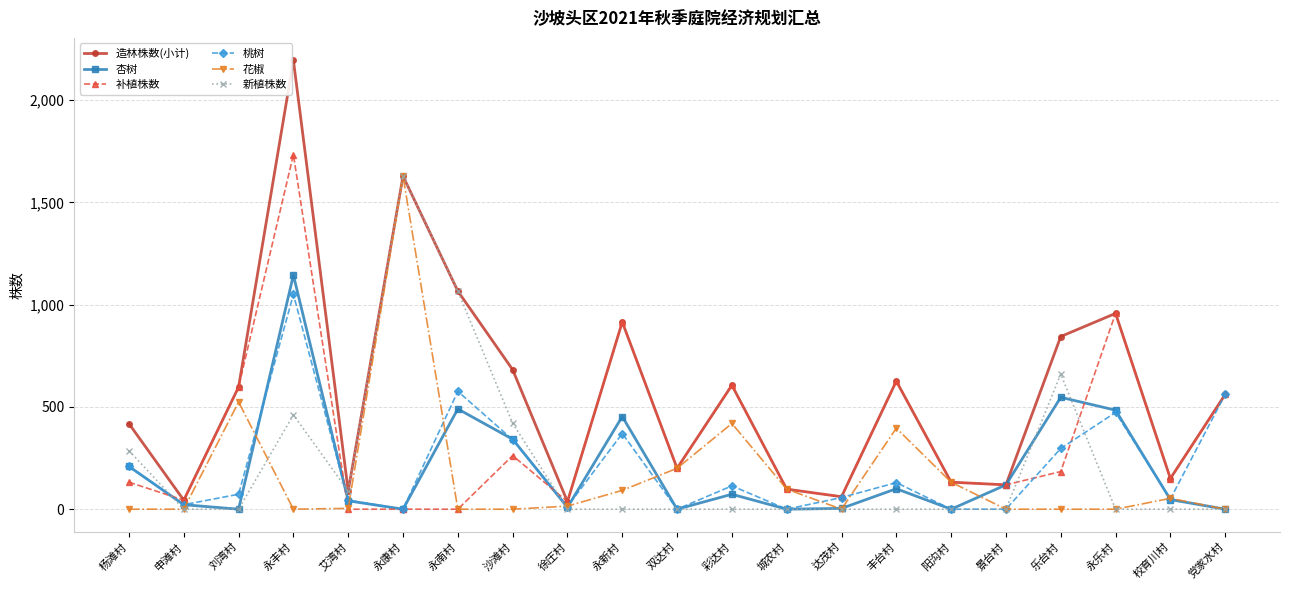

In 桃树, how many points are higher than both neighbors (excluding endpoints)?

6